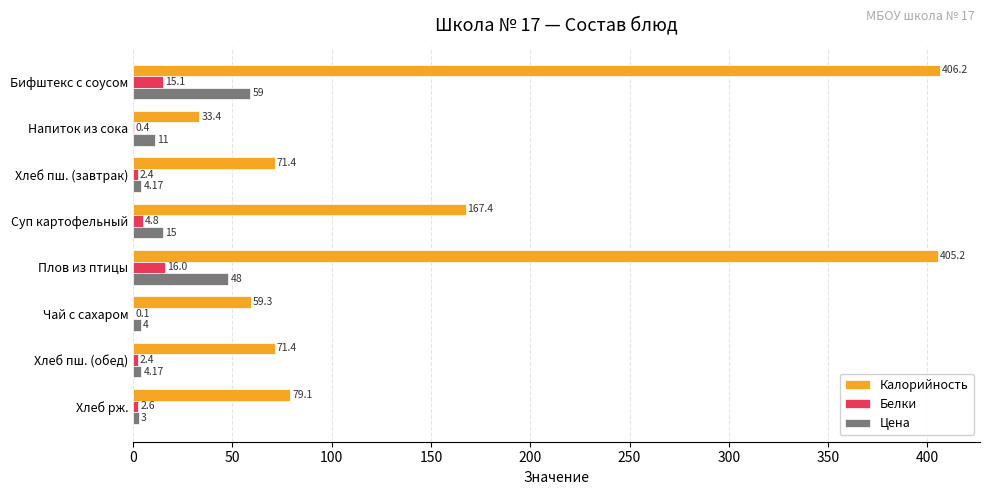

What is the sum of the Калорийность values at Суп картофельный and Плов из птицы?

572.6